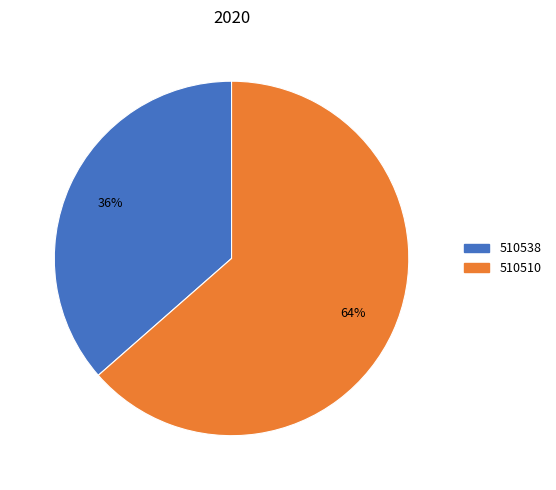

Which slice is the smallest?

510538